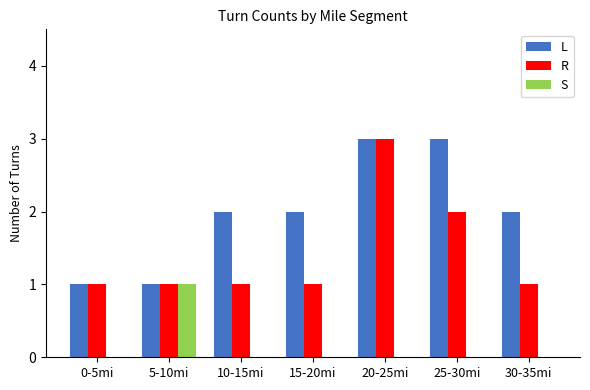

Are the bars horizontal?

No